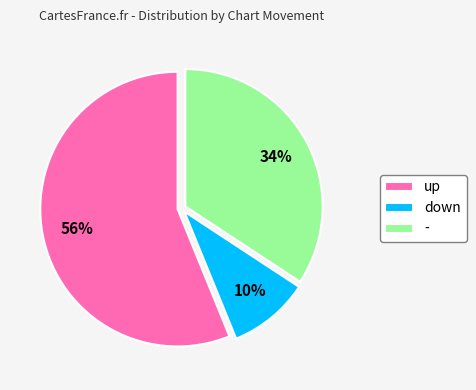

Approximately how many times larger is the value at up compared to -?

1.6